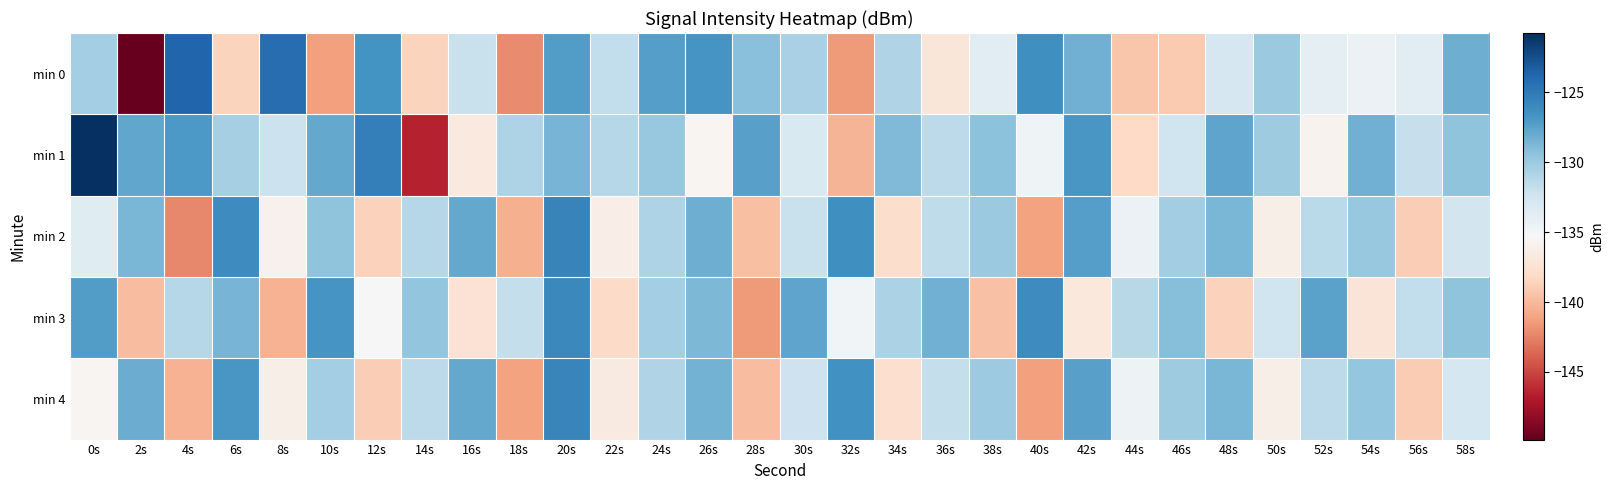

How many categories are shown in the chart?

30